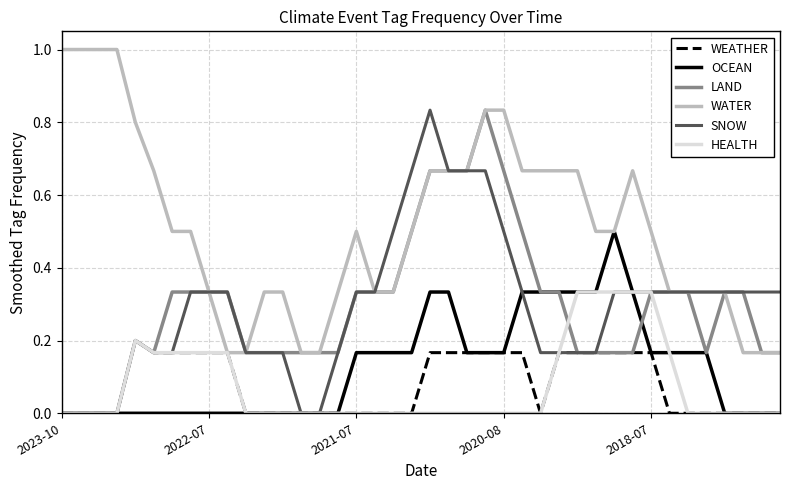

Which series has the largest total across all categories?

WATER